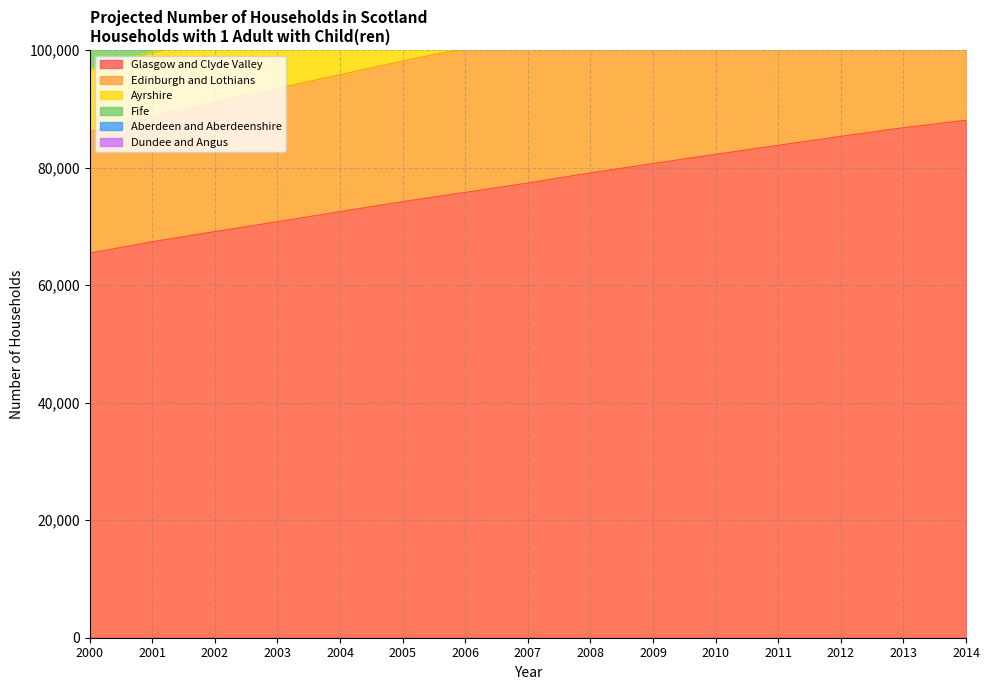

Which category has the lowest value across all series?

2000